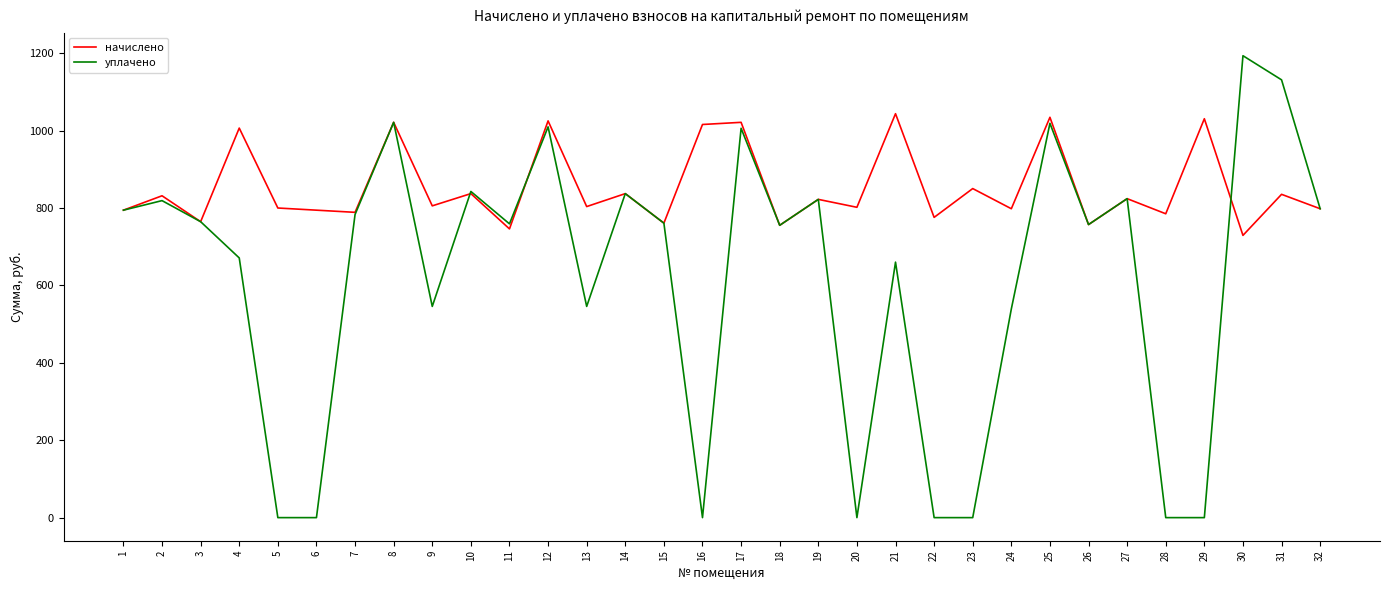

Rank the series by their maximum value, from highest to lowest.

уплачено, начислено